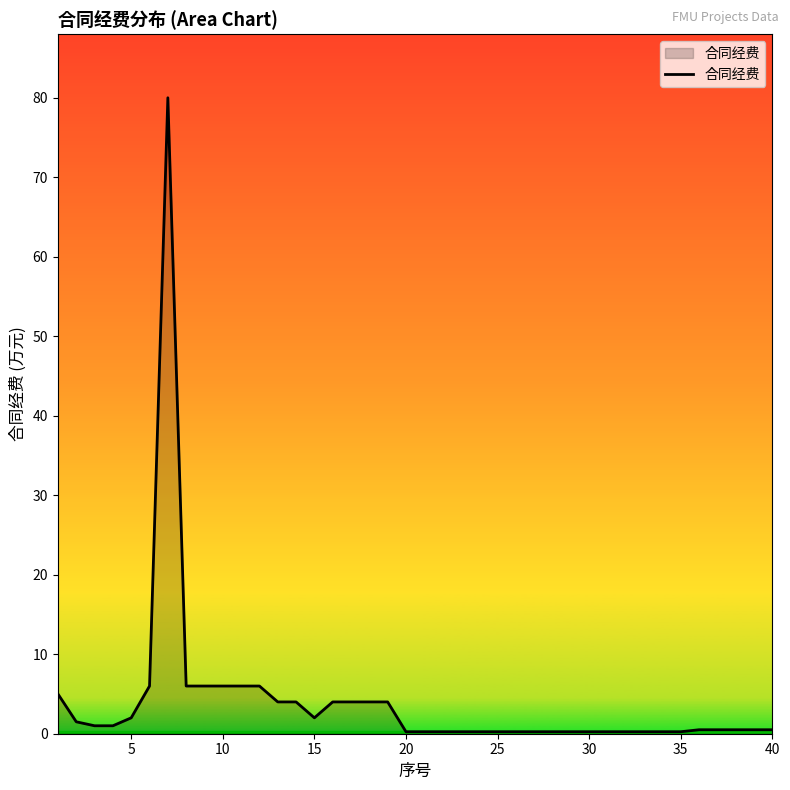

What is the greatest value displayed?

80.0